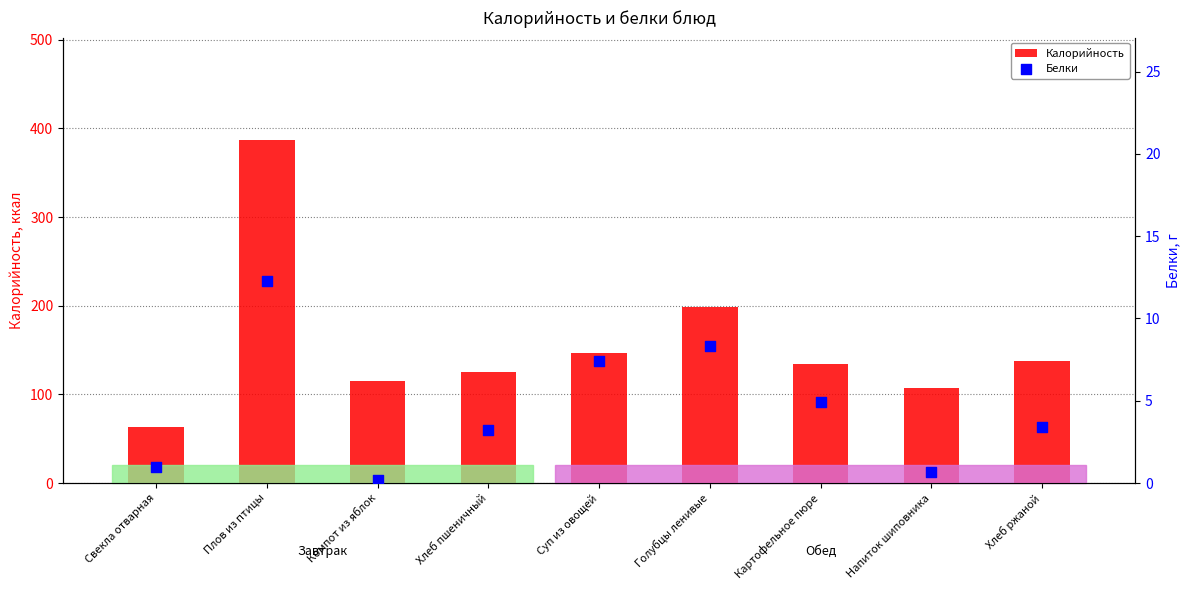

At which category is the sum across all series the highest?

Плов из птицы